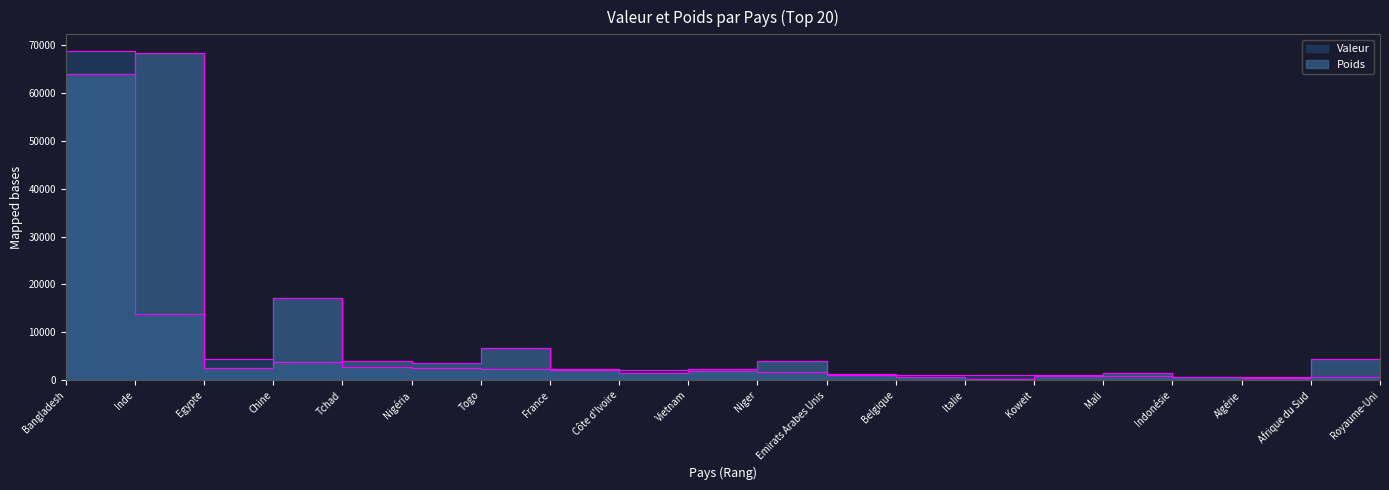

What is the label of the 4th point from the right?

Indonésie